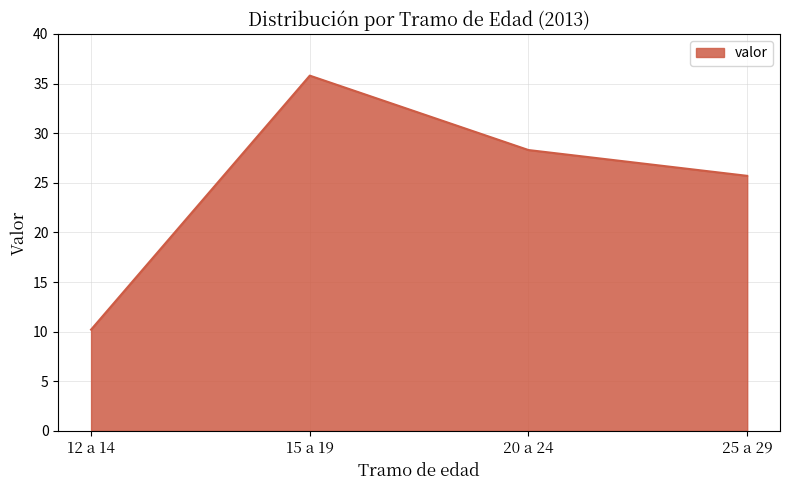

True or false: the data has more than 2 interior local peaks.

False